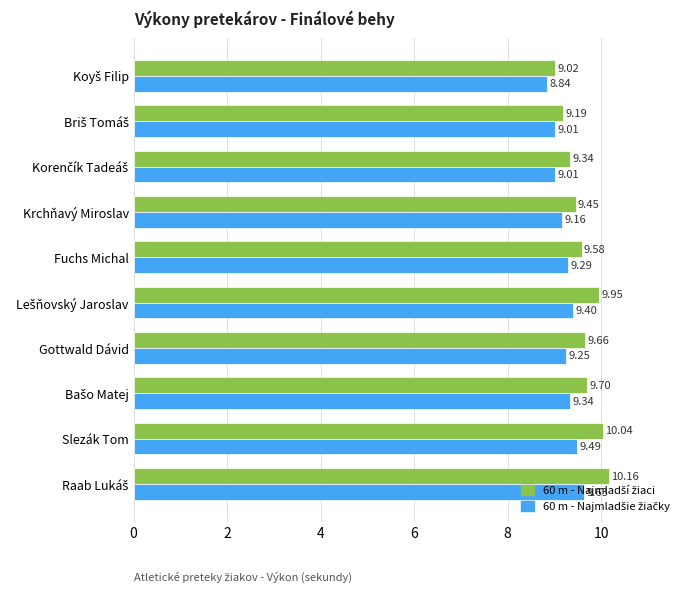

At how many categories does at least one series exceed 9?

10